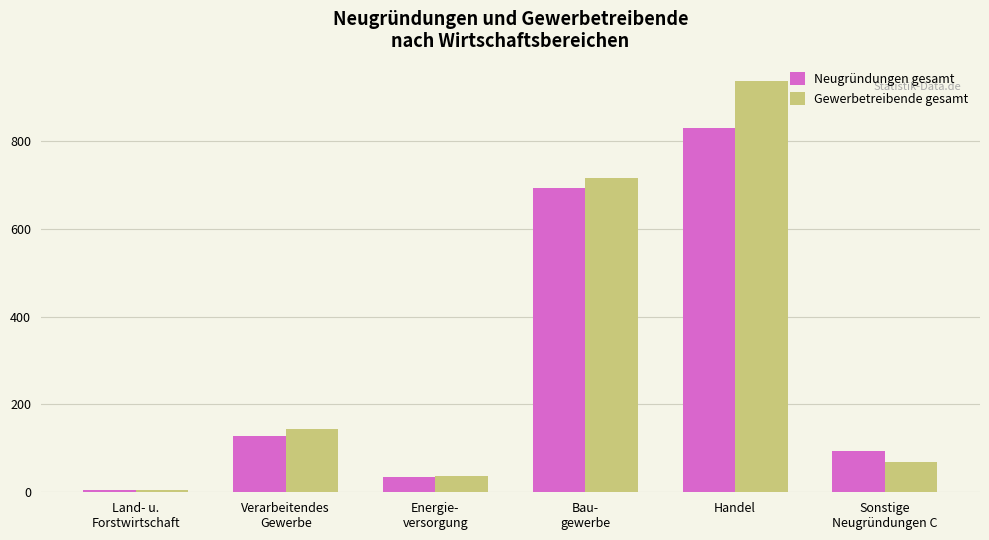

Does the chart contain any negative values?

No